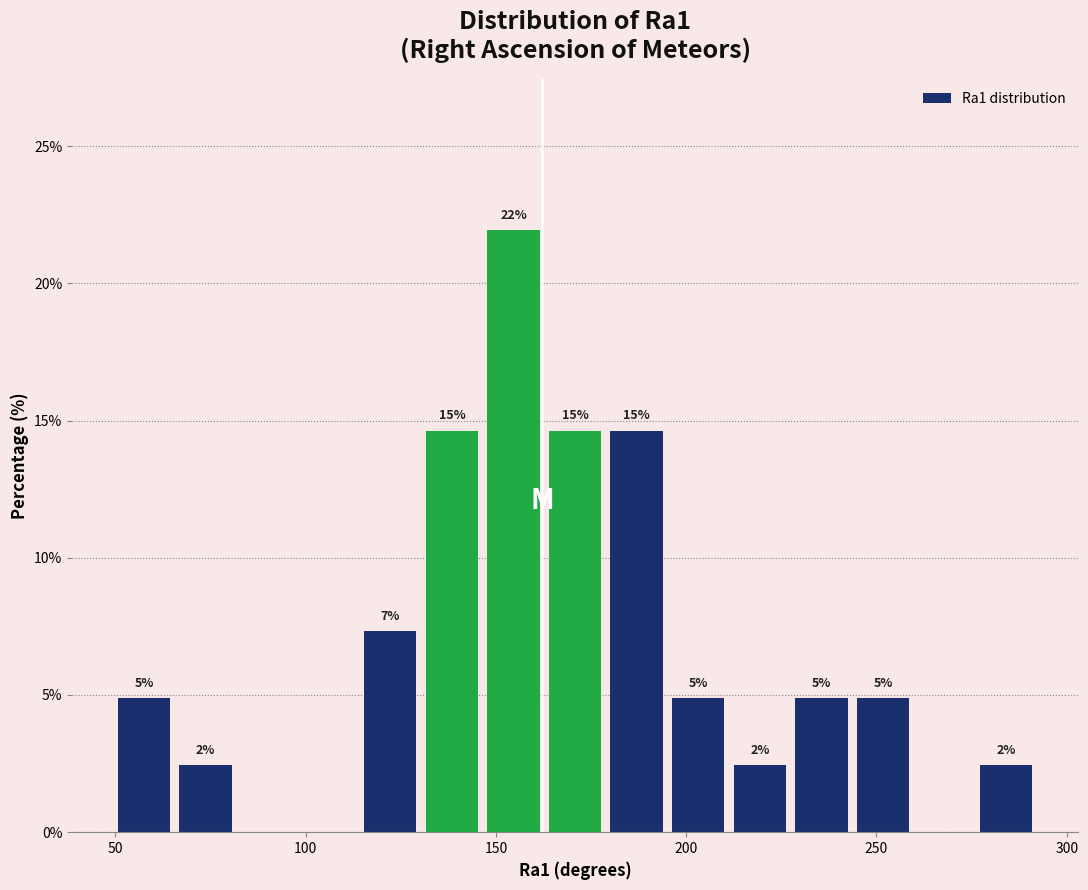

Read against the x-axis, roughly where is the centre of the tallest bar?

155